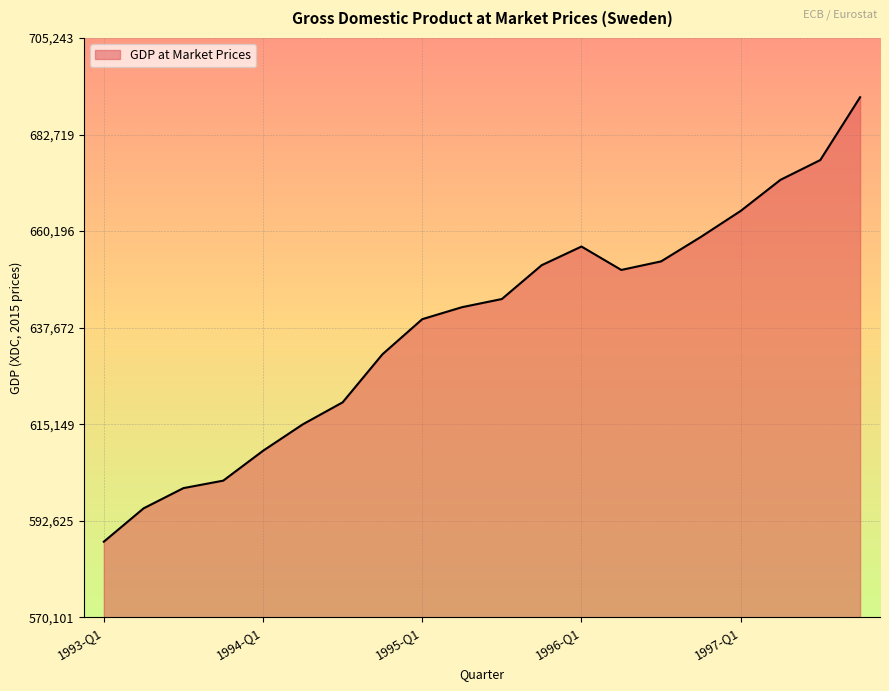

What is the difference between the maximum and minimum values?

103680.8